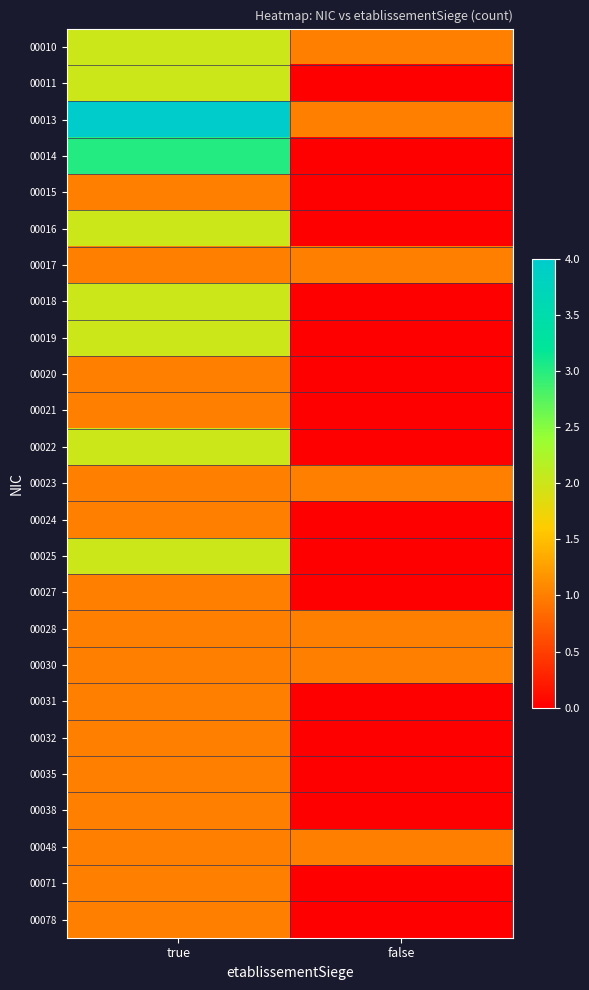

What is the greatest value displayed?

4